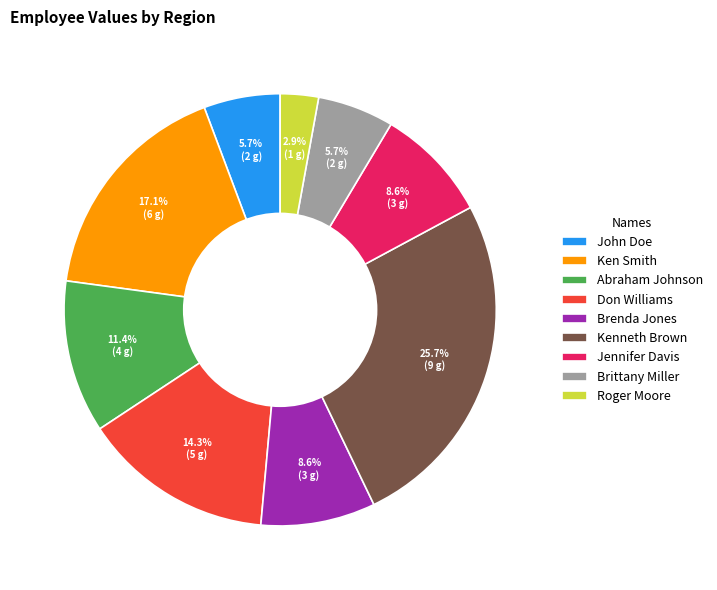

Do Brittany Miller and John Doe together represent more than half of the pie?

No